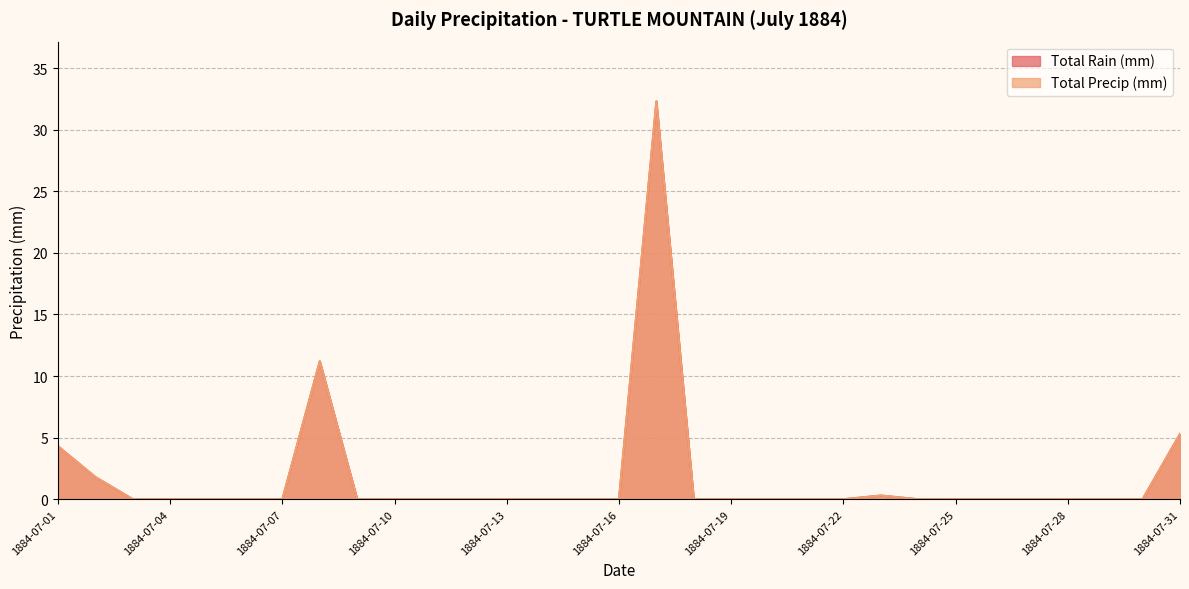

At how many categories does at least one series exceed 8?

2